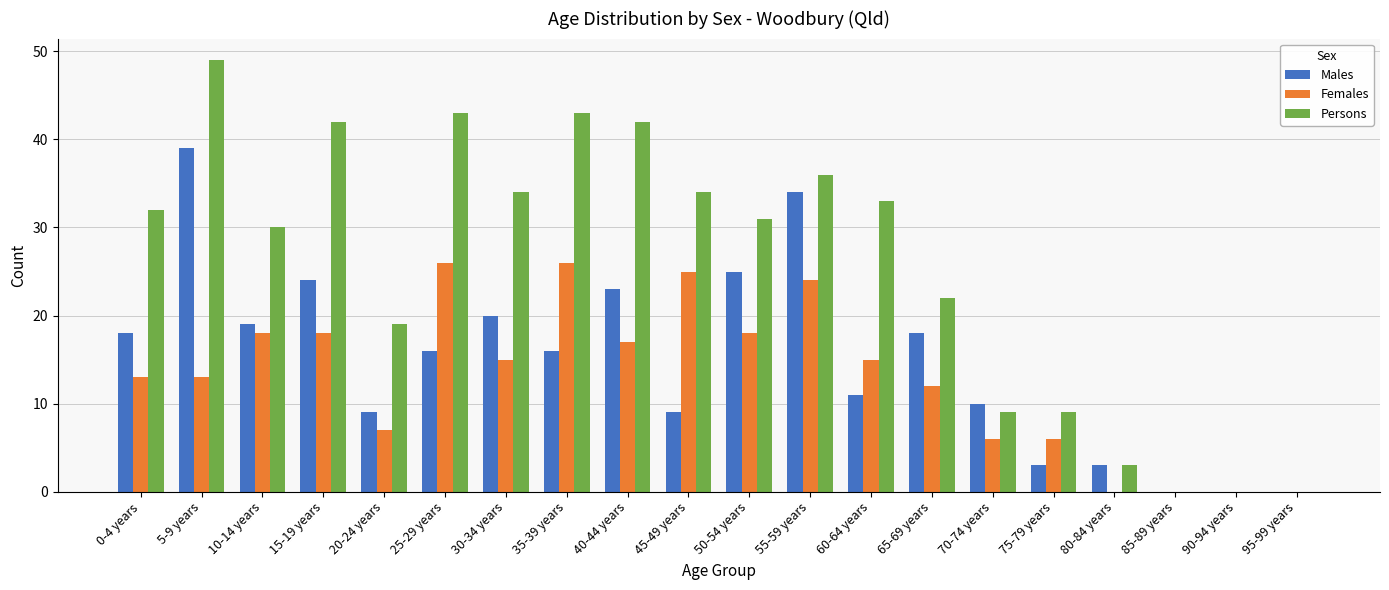

Which series changed the most between 25-29 years and 65-69 years?

Persons